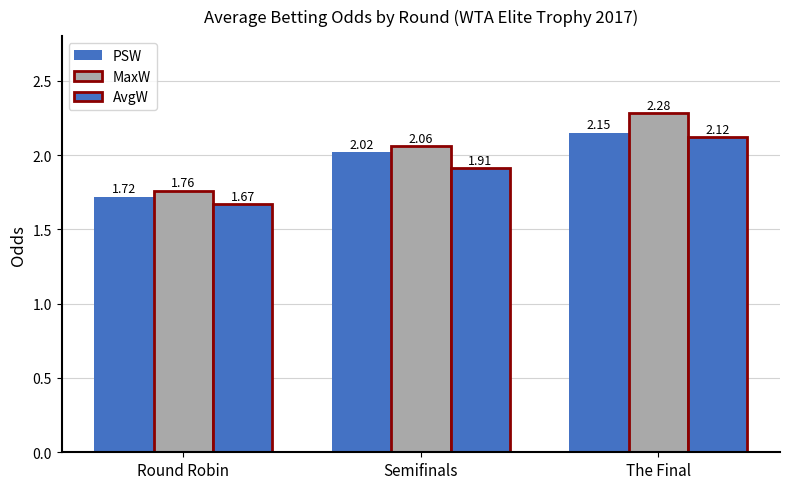

Count the number of data series in this chart.

3